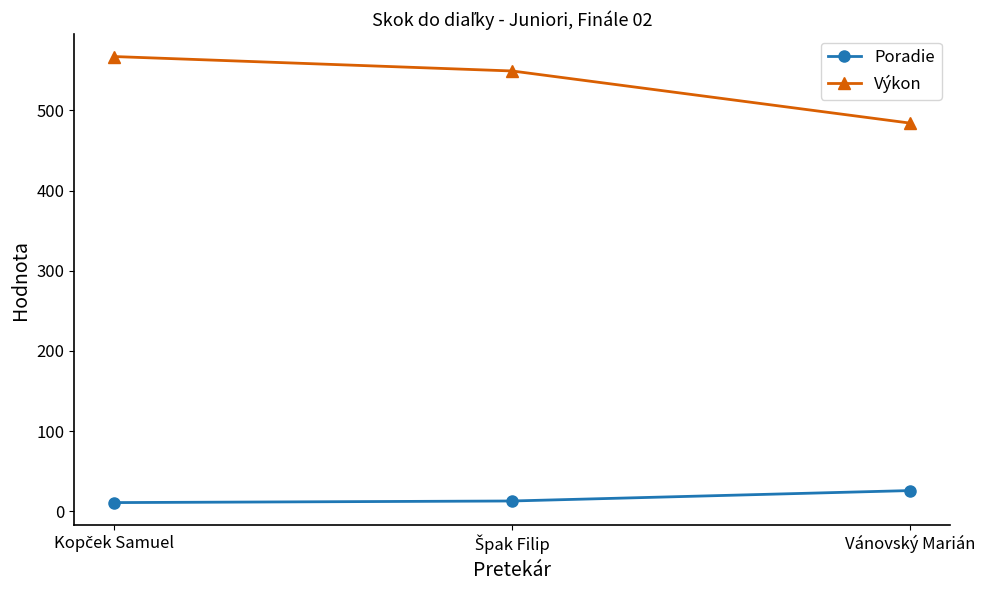

What is the difference between the maximum and minimum values in the Poradie series?

15